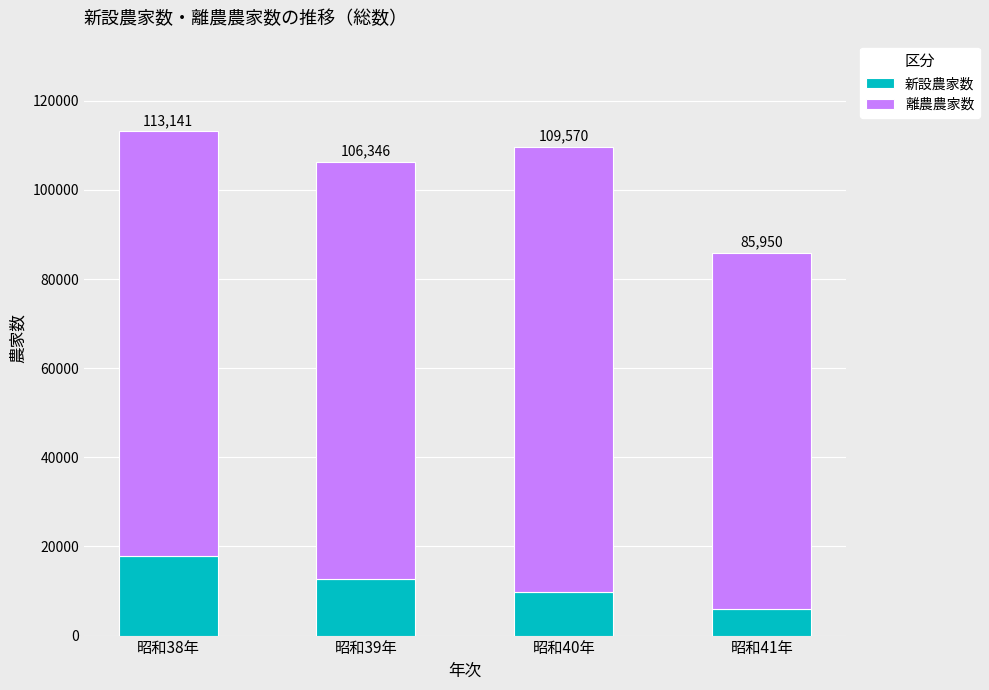

What position from the left is 昭和41年?

4